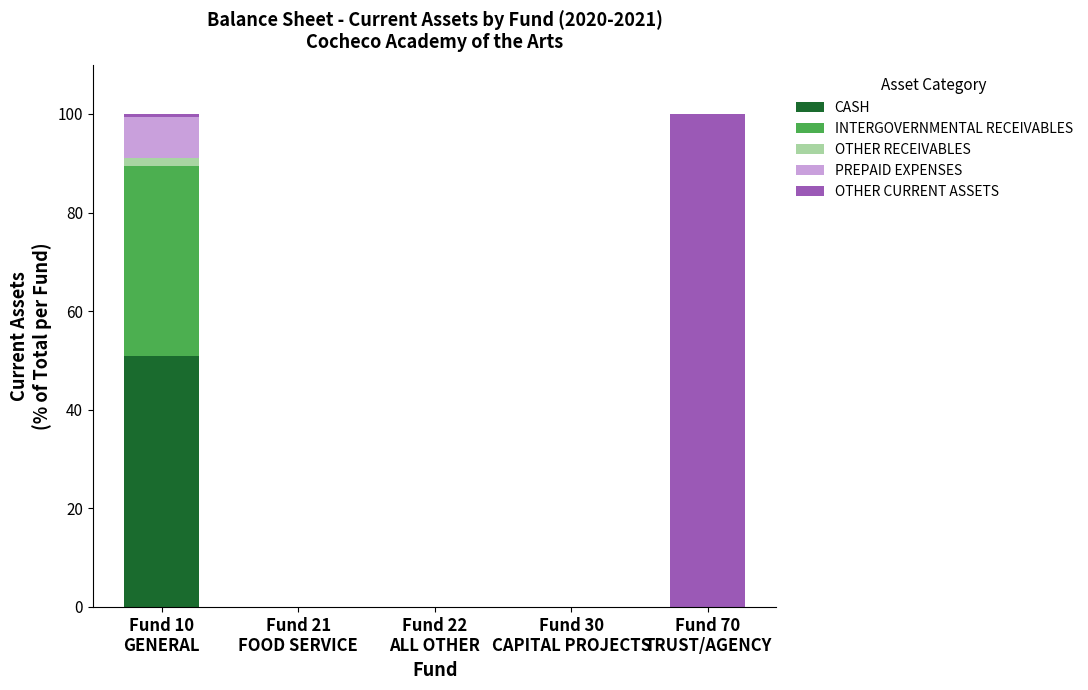

What are all the series names shown in the legend?

CASH, INTERGOVERNMENTAL RECEIVABLES, OTHER RECEIVABLES, PREPAID EXPENSES, OTHER CURRENT ASSETS